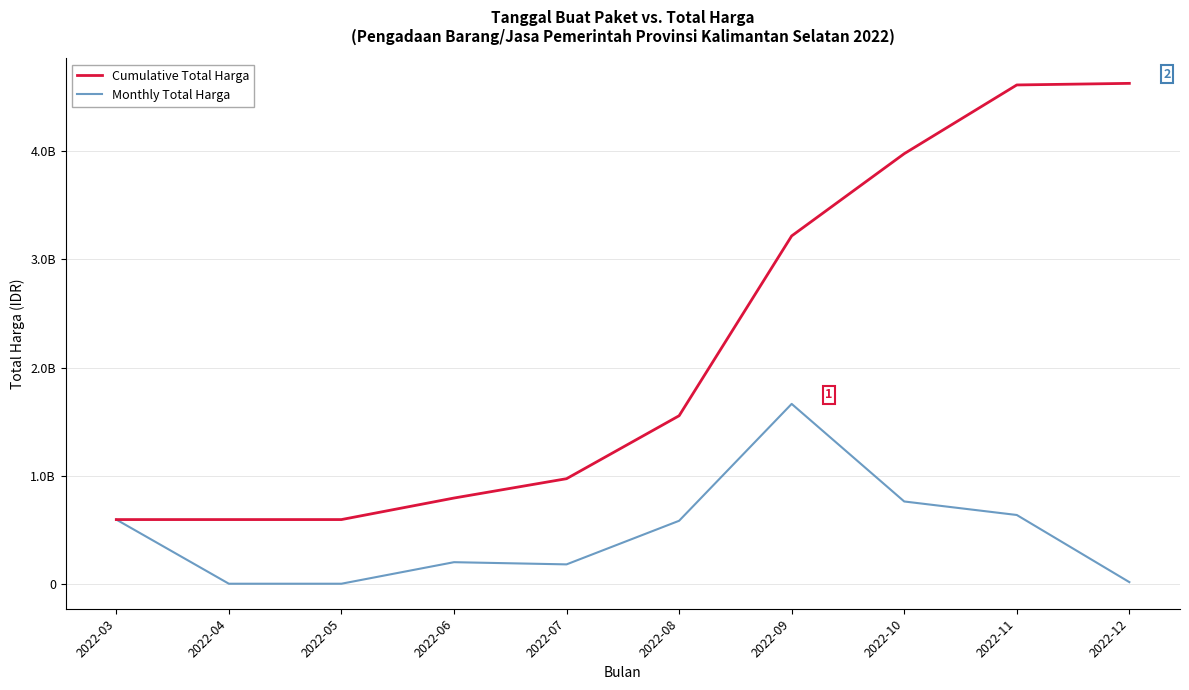

What is the difference between the maximum and second lowest values in the Cumulative Total Harga series?

4035344895